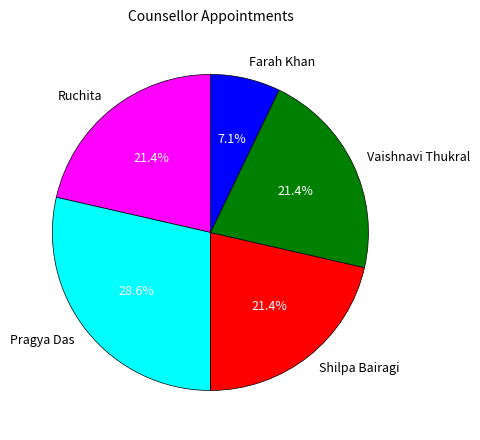

Is there a majority slice in this chart?

No